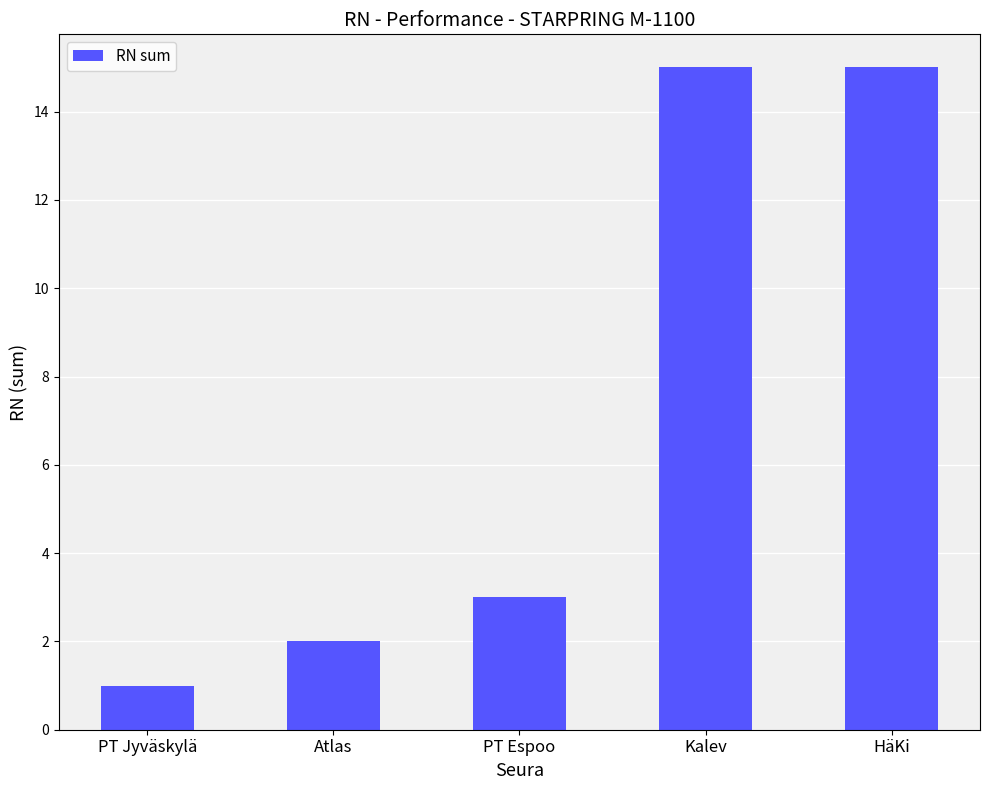

What position from the left is PT Jyväskylä?

1